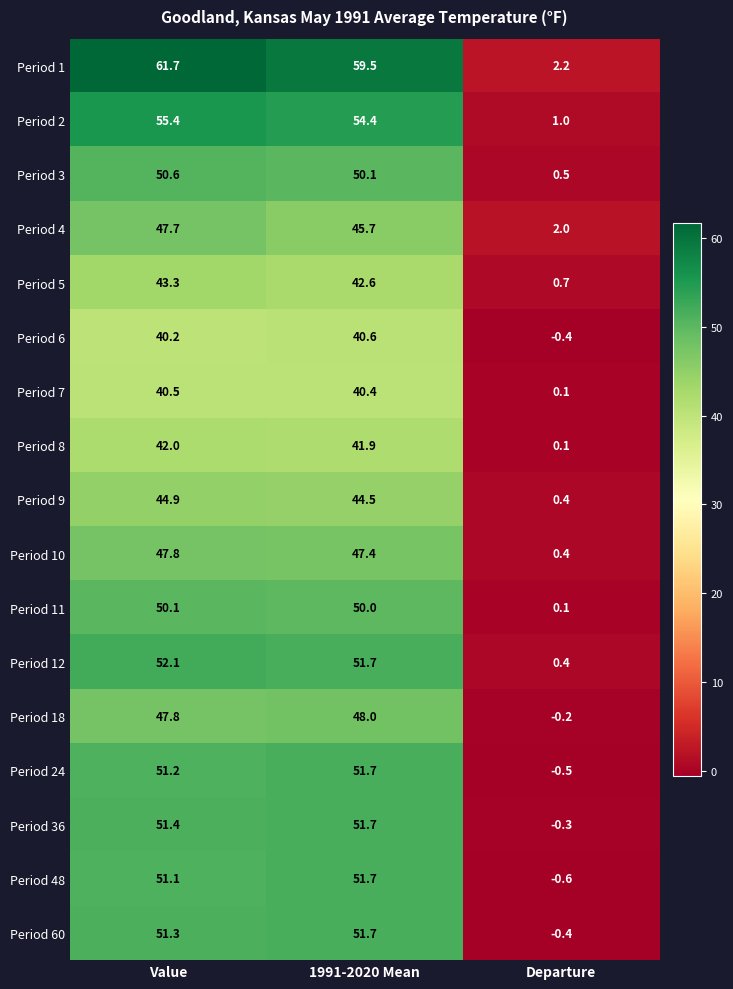

Which series has the widest spread of values?

Period 1